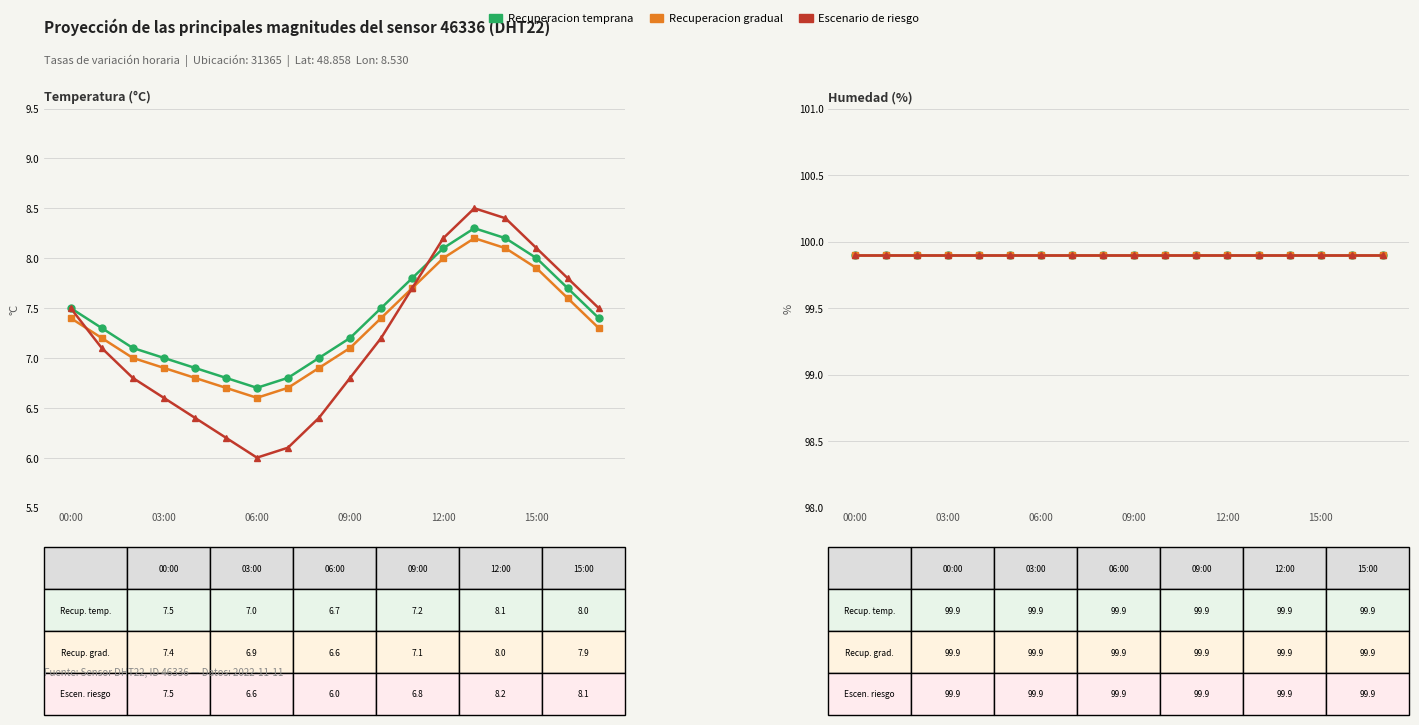

At which category does the chart reach its minimum across all series?

06:00